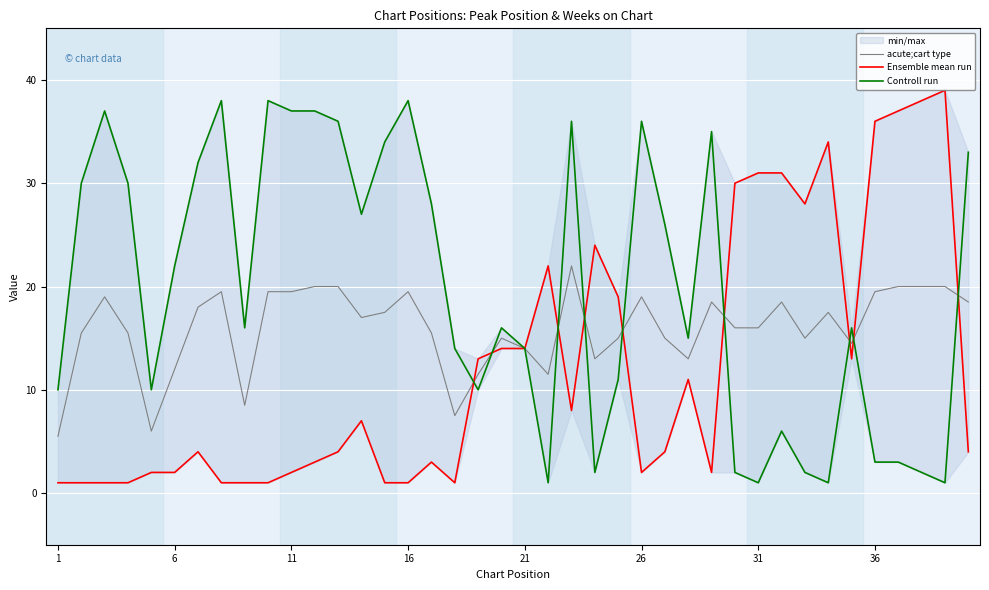

The Ensemble mean run series shows 14.0 at 23. True or false?

False